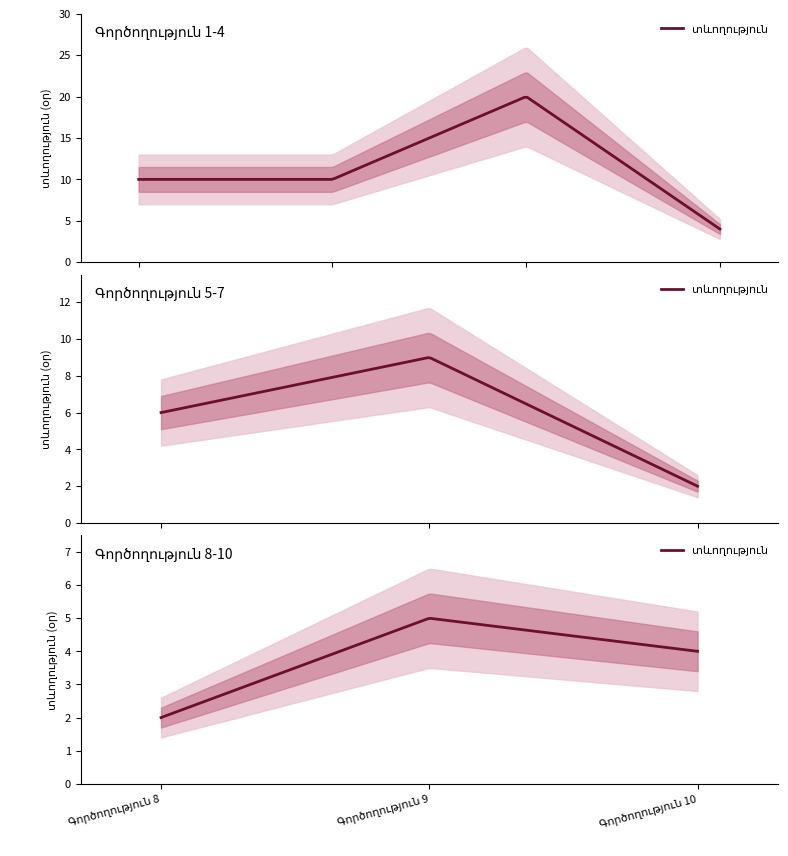

How many lines are shown in the chart?

1